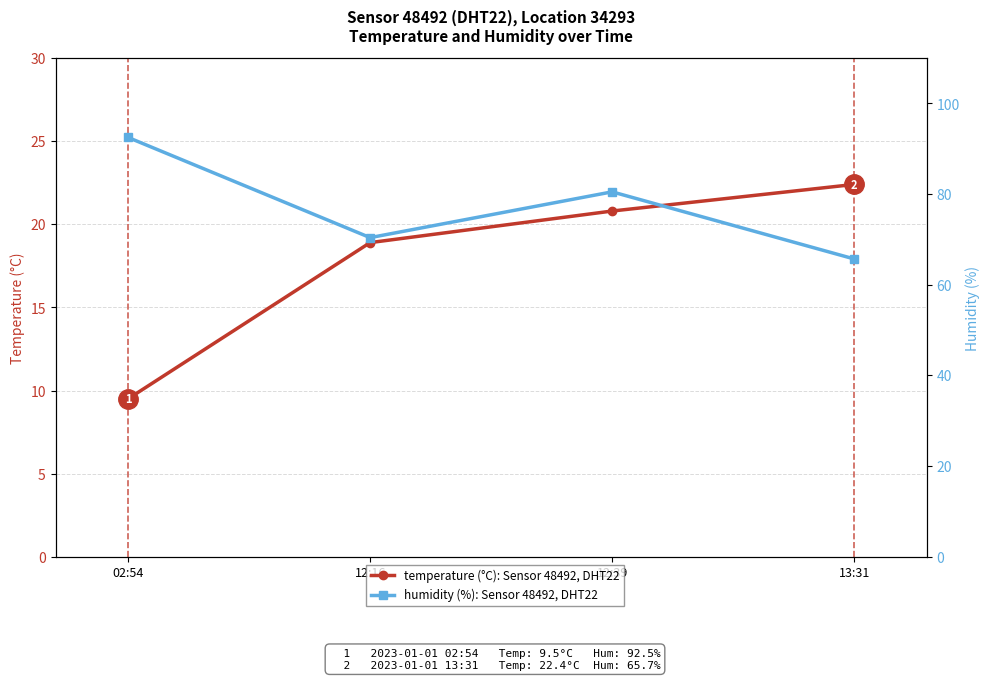

Reading left to right, extract all data points from this chart.

temperature (°C): 9.5	18.9	20.8	22.4
humidity (%): 92.5	70.4	80.5	65.7